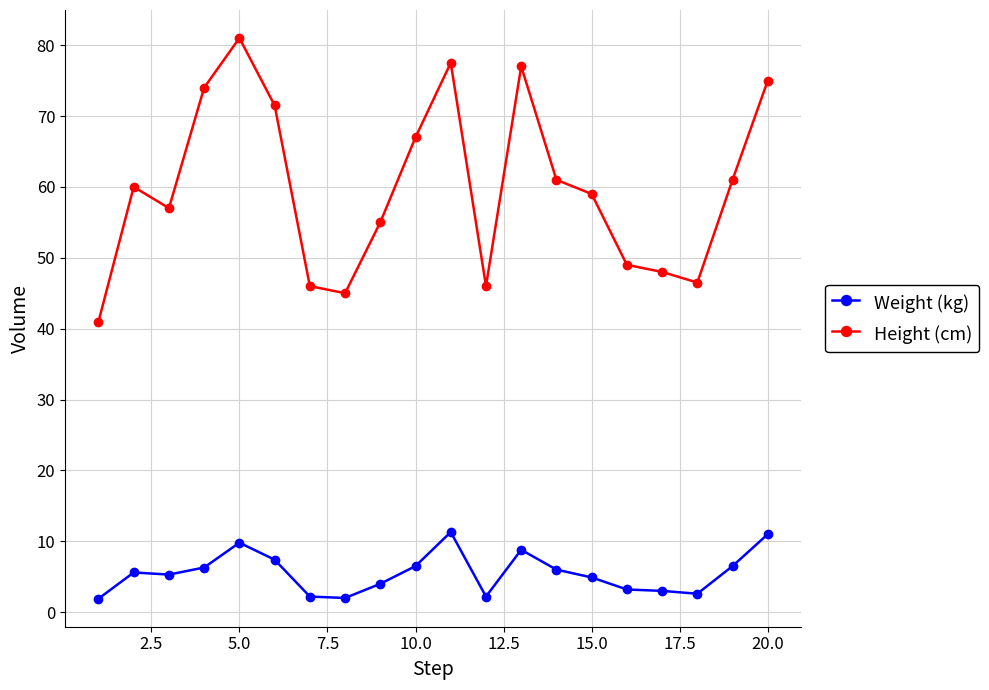

True or false: Height (cm) and Weight (kg) intersect in this chart.

False